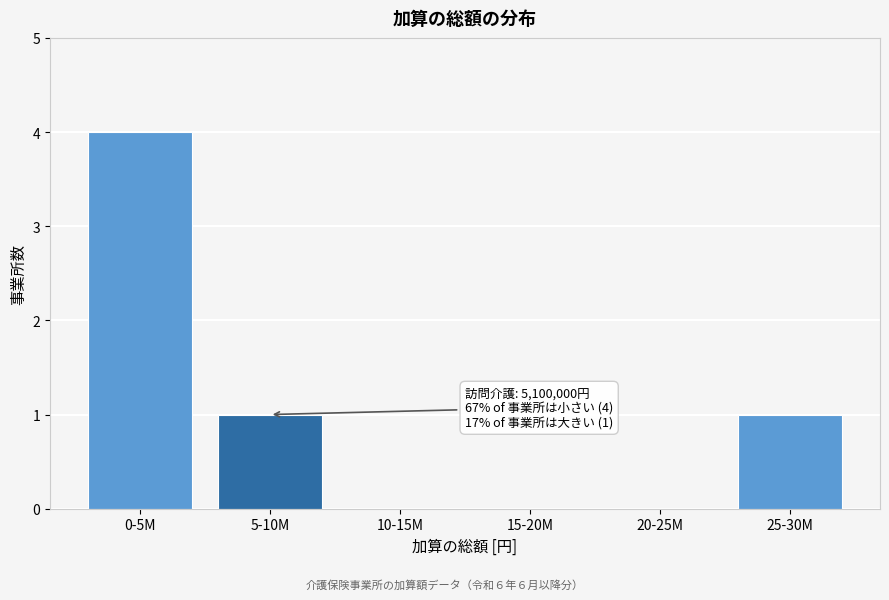

Reading left to right, what are all the values shown in this chart?

0-5M=4	5-10M=1	10-15M=0	15-20M=0	20-25M=0	25-30M=1